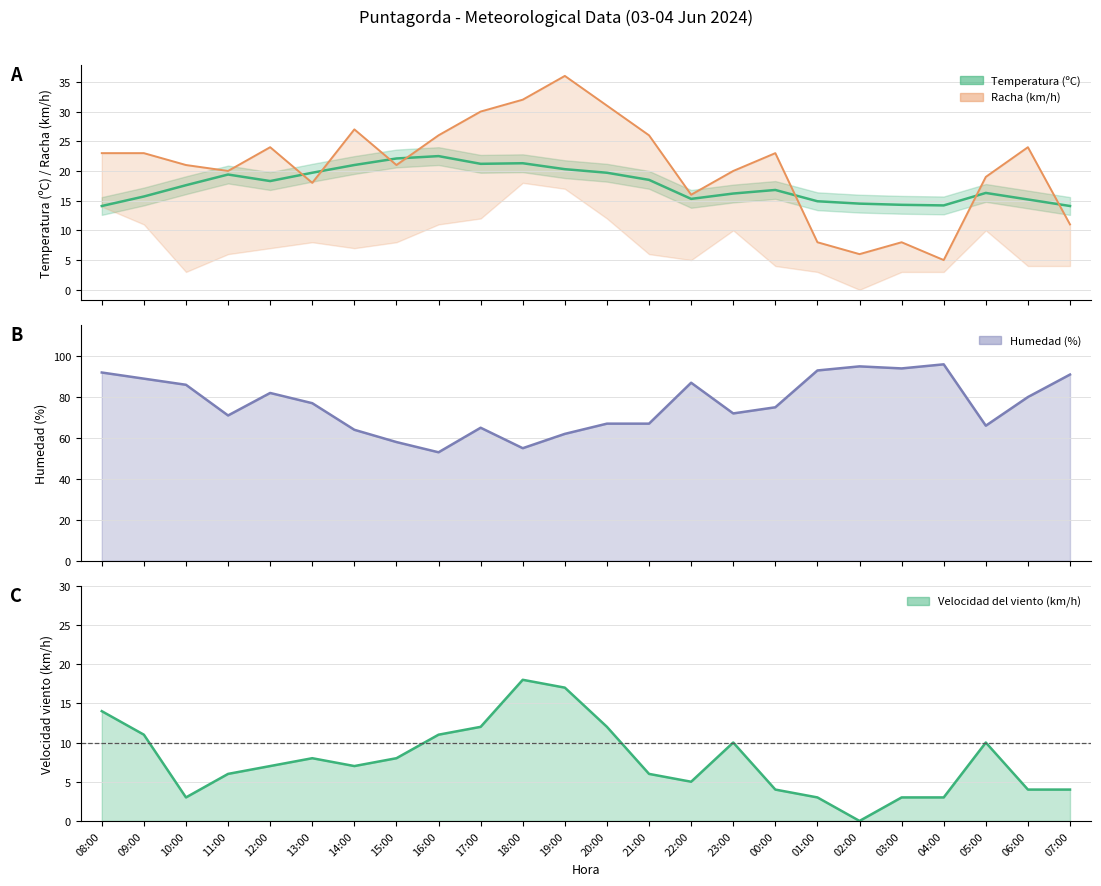

At which category does Humedad (%) reach its first local valley?

11:00